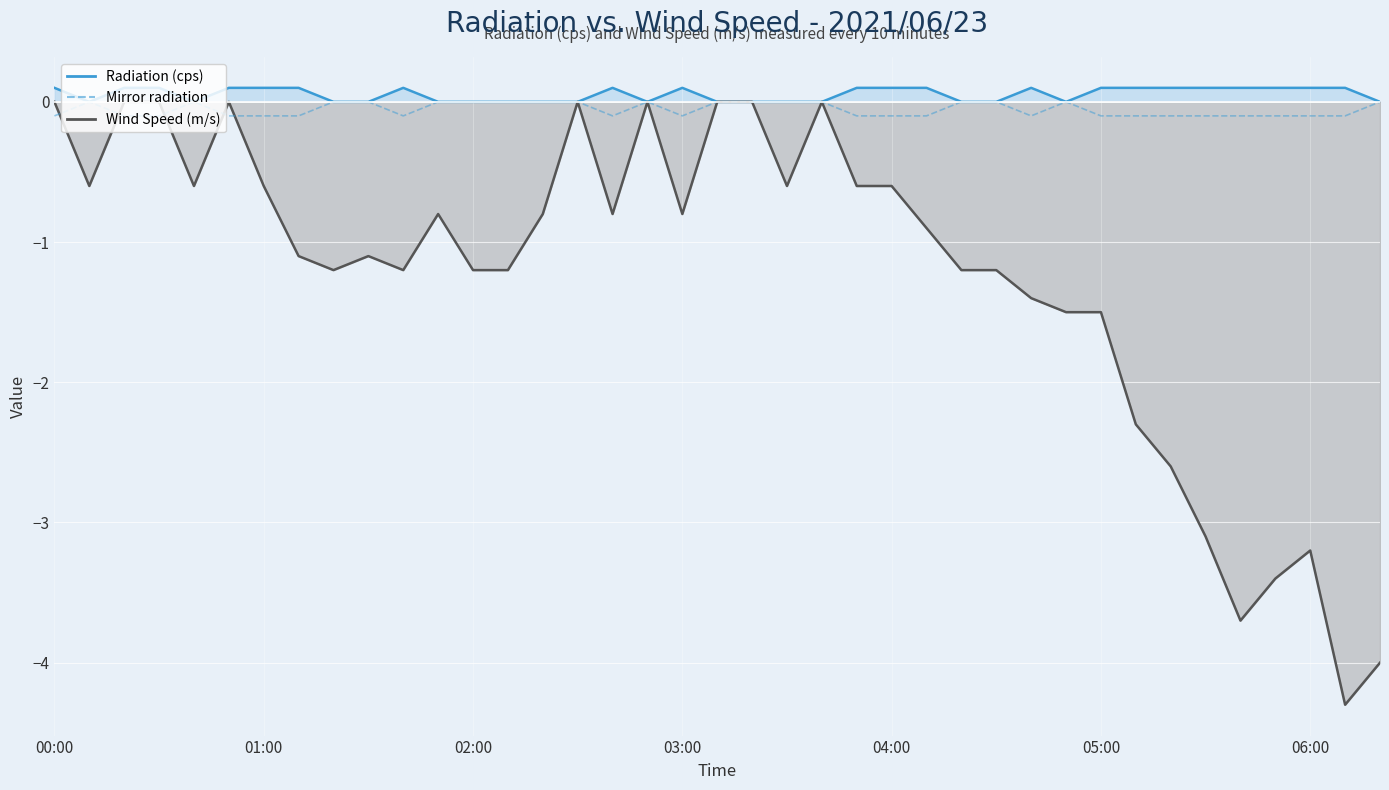

True or false: Mirror radiation and Radiation (cps) line intersect in this chart.

False